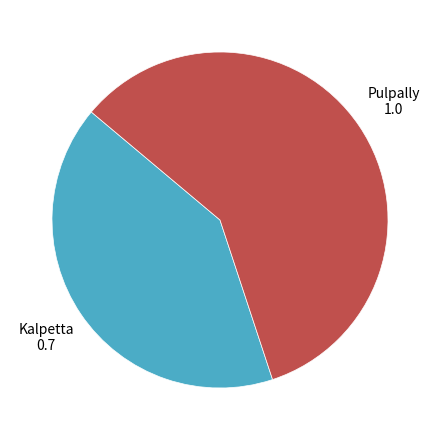

How many segments does this pie chart have?

2